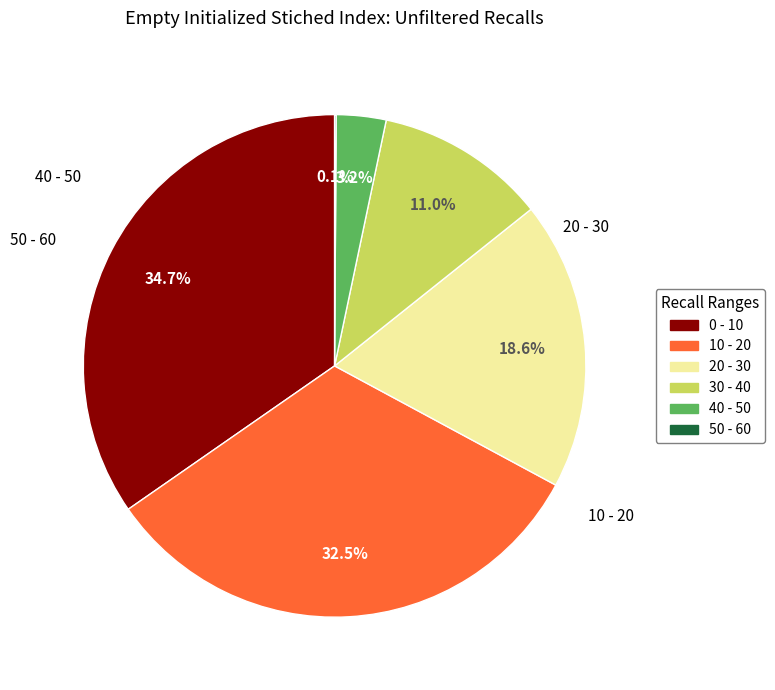

Is there any slice that represents more than half of the pie?

No